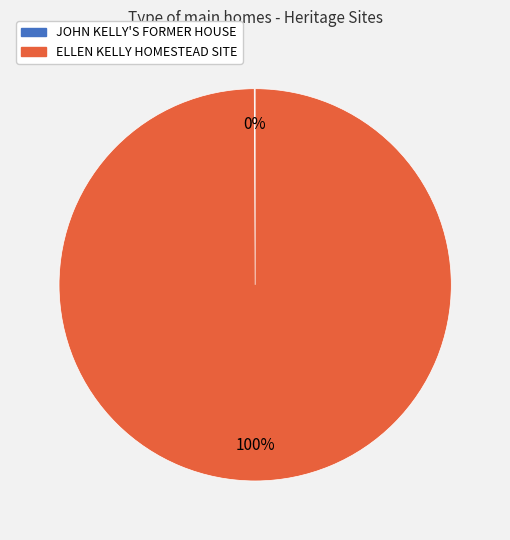

To the nearest percent, what is the difference between the largest and smallest slice percentages?

100%